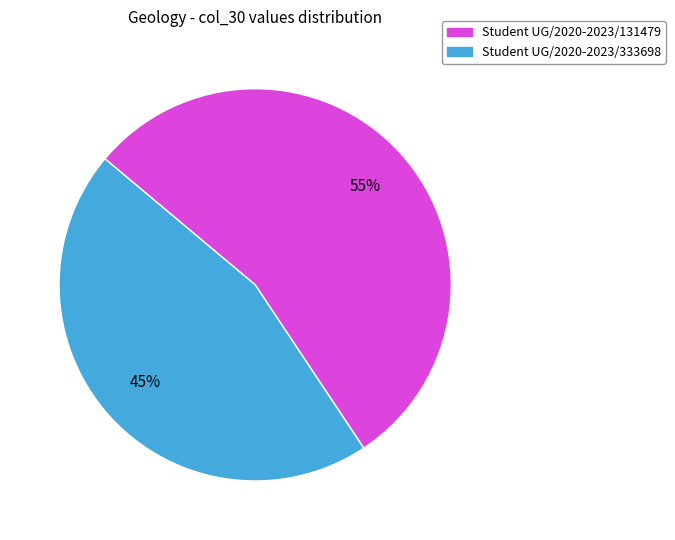

To the nearest percent, what is the average slice percentage?

50%